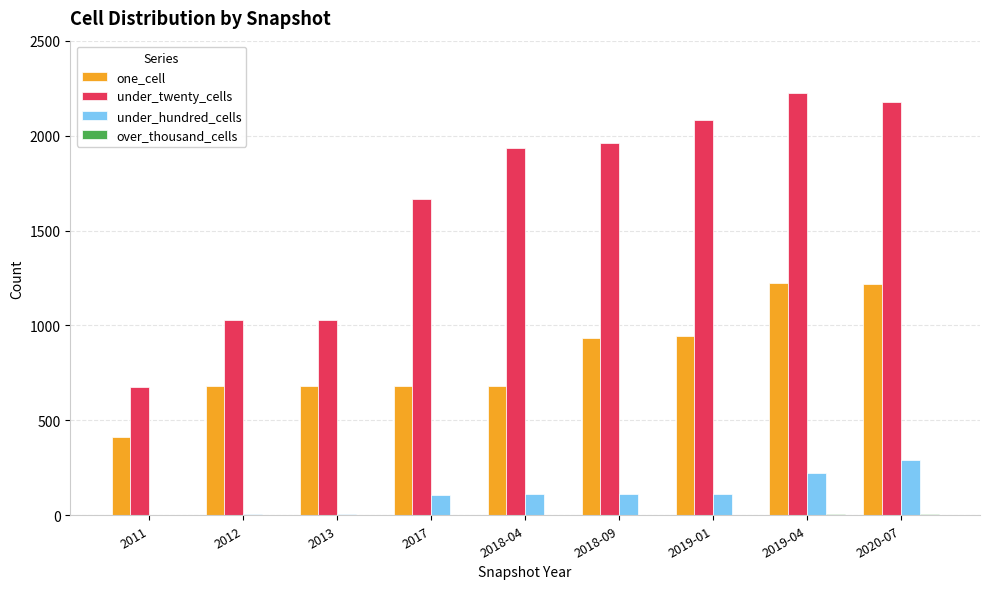

Are the bars grouped side by side (vs. stacked)?

Yes